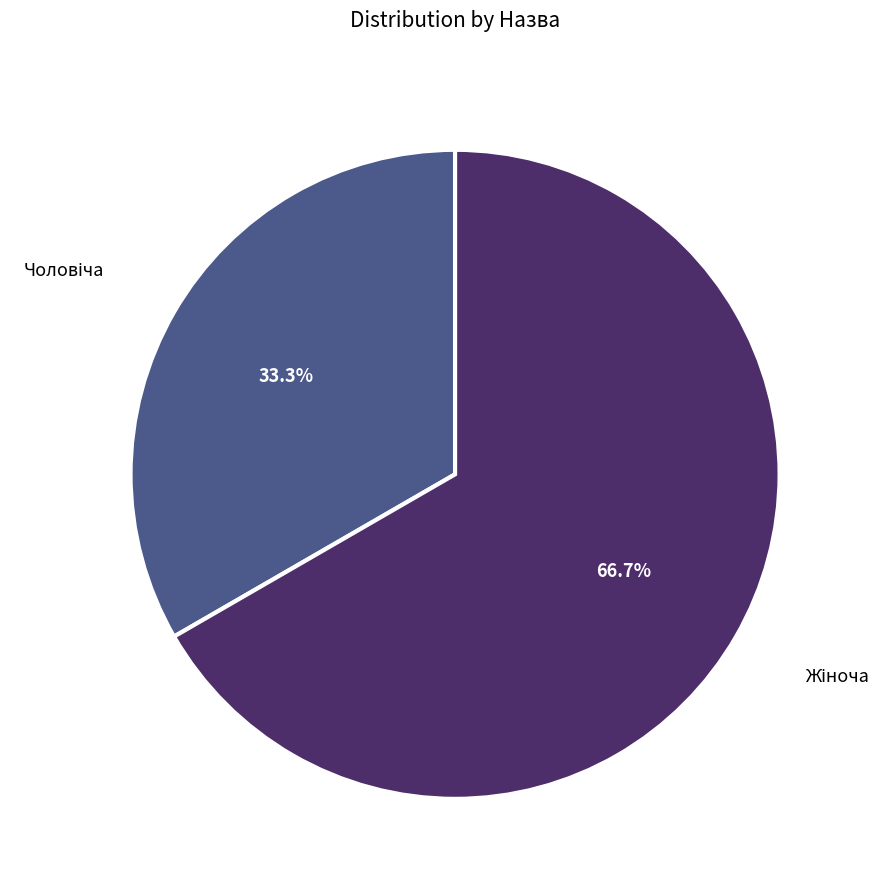

Is there any slice that represents more than half of the pie?

Yes